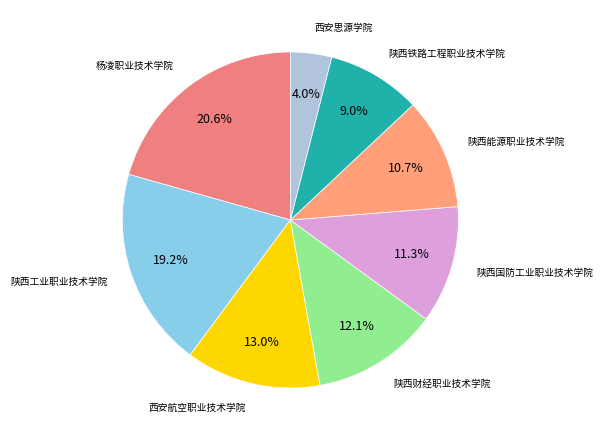

How many slices are in this pie chart?

8